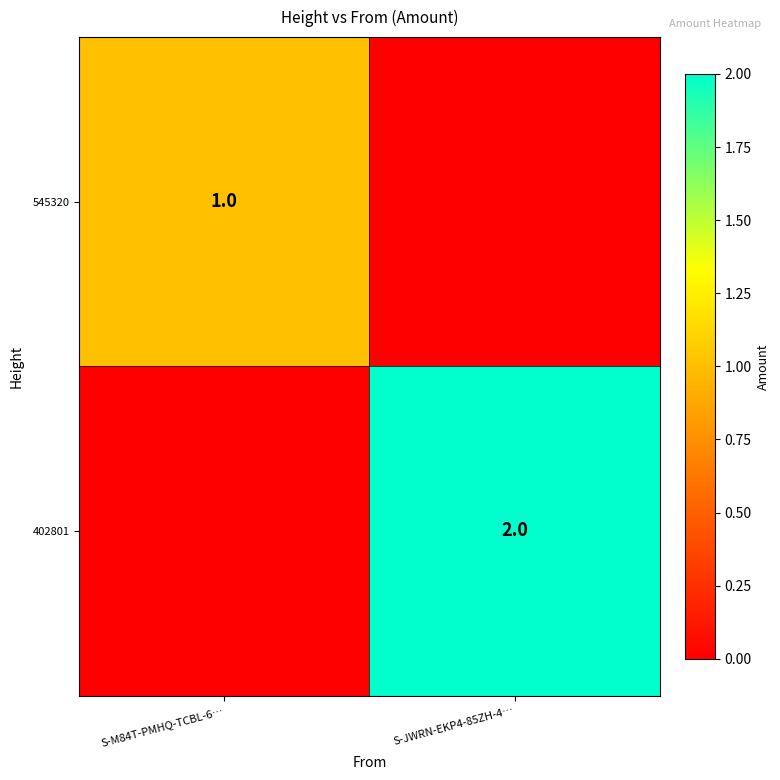

The value of 545320 at S-M84T-PMHQ-TCBL-6… is 0. True or false?

False